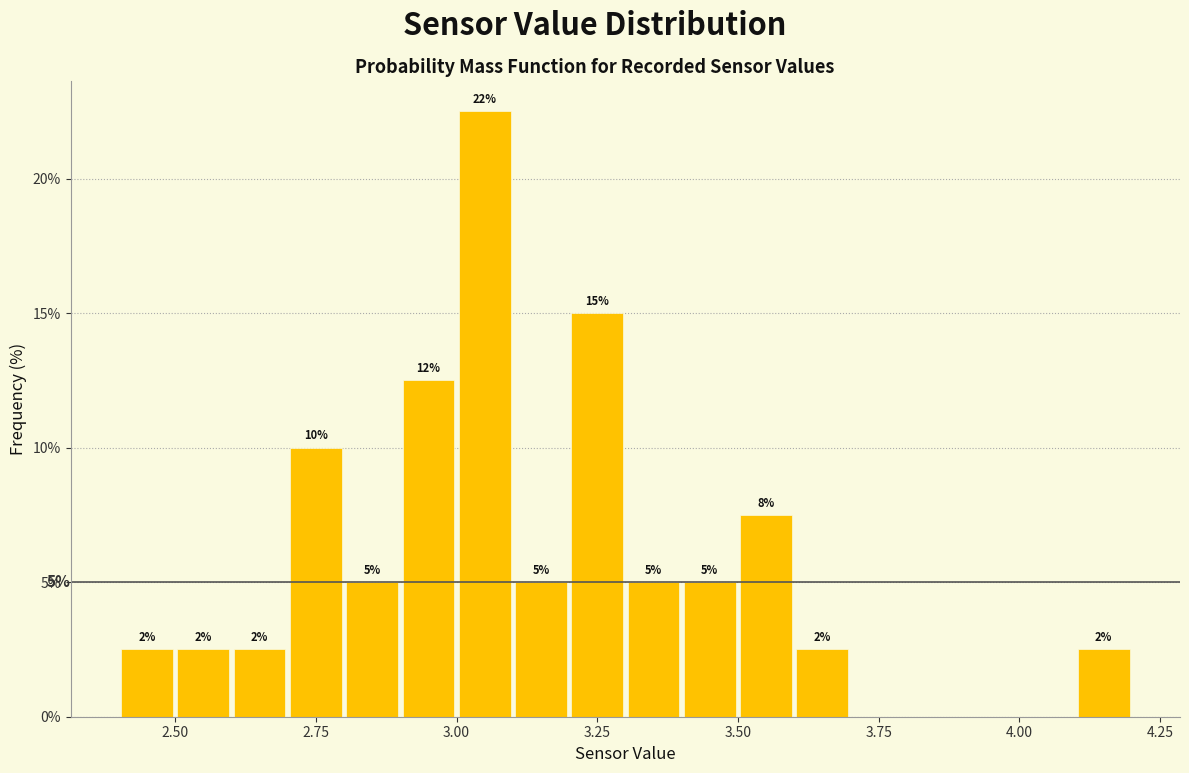

Read against the x-axis, roughly where is the centre of the tallest bar?

3.05